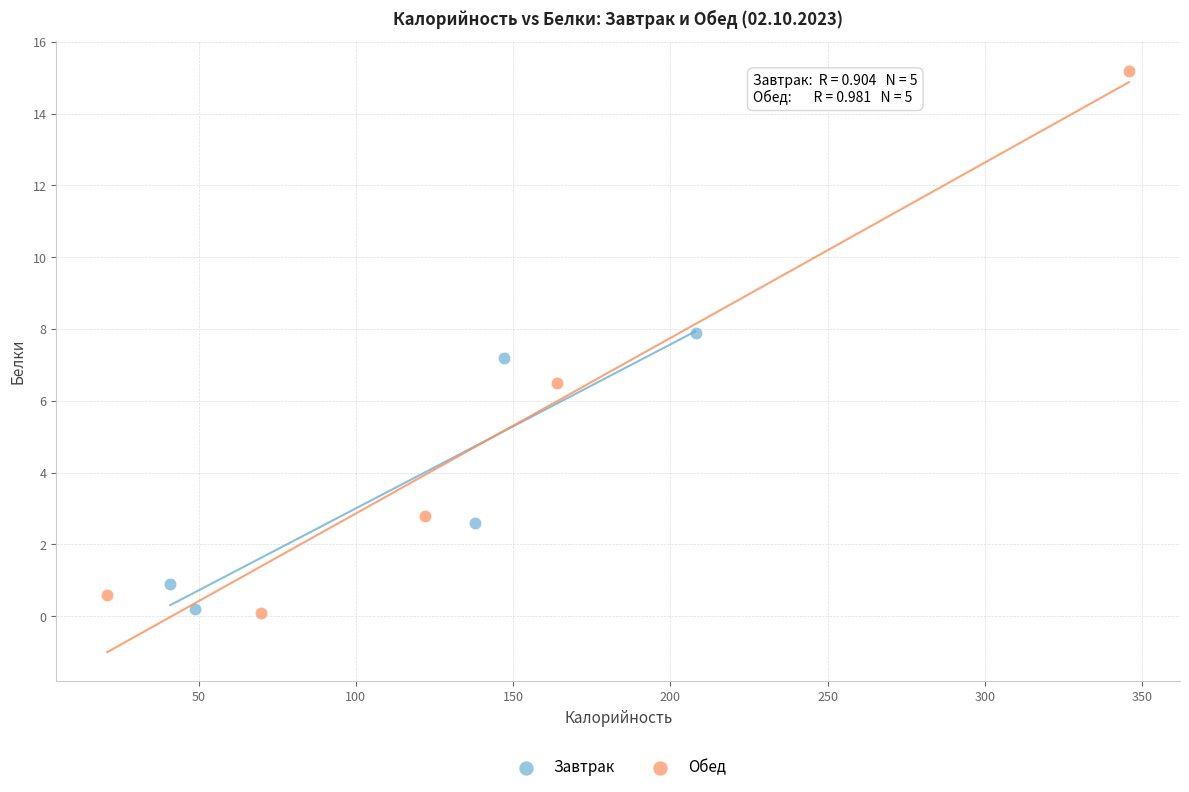

Which series contains the highest Y value?

Обед